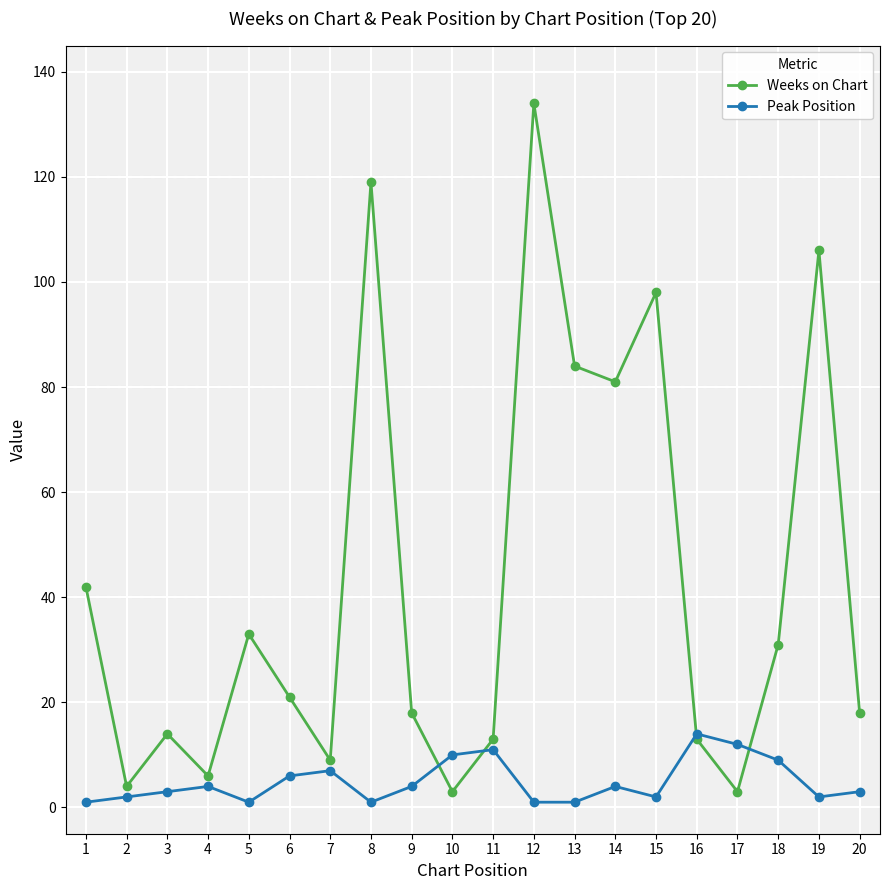

Which series has the largest total across all categories?

Weeks on Chart